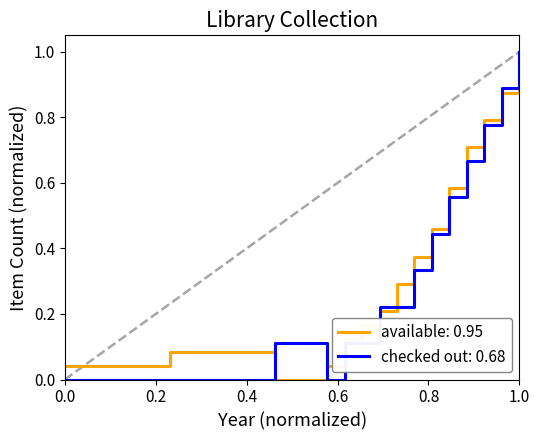

Does the chart have visible grid lines?

No